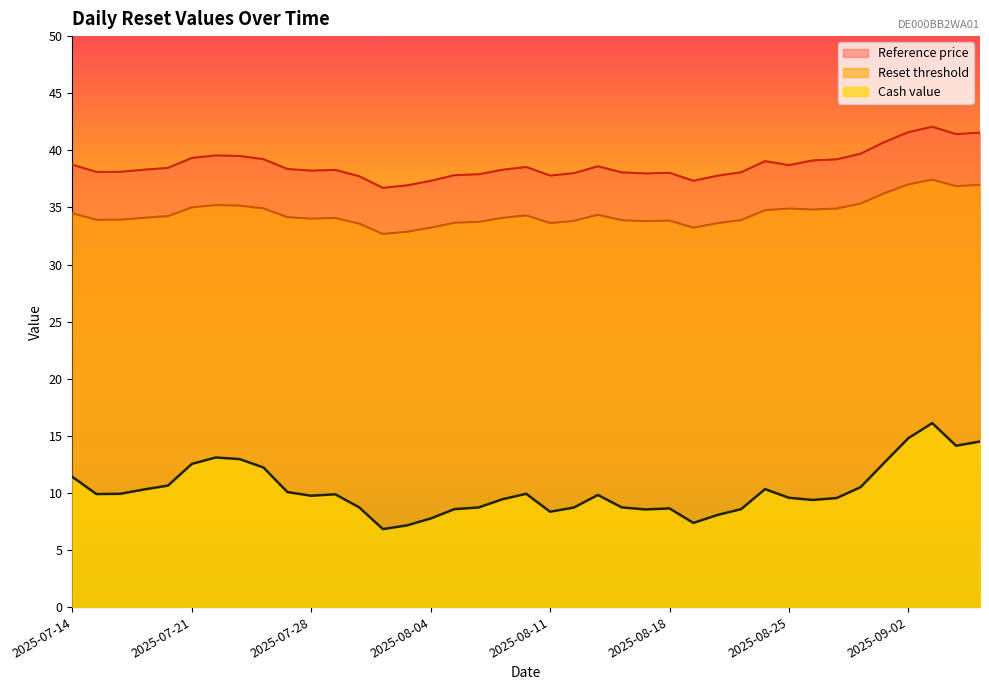

Is the value of Cash value at 2025-07-15 greater than the value of Reset threshold at 2025-09-03?

No